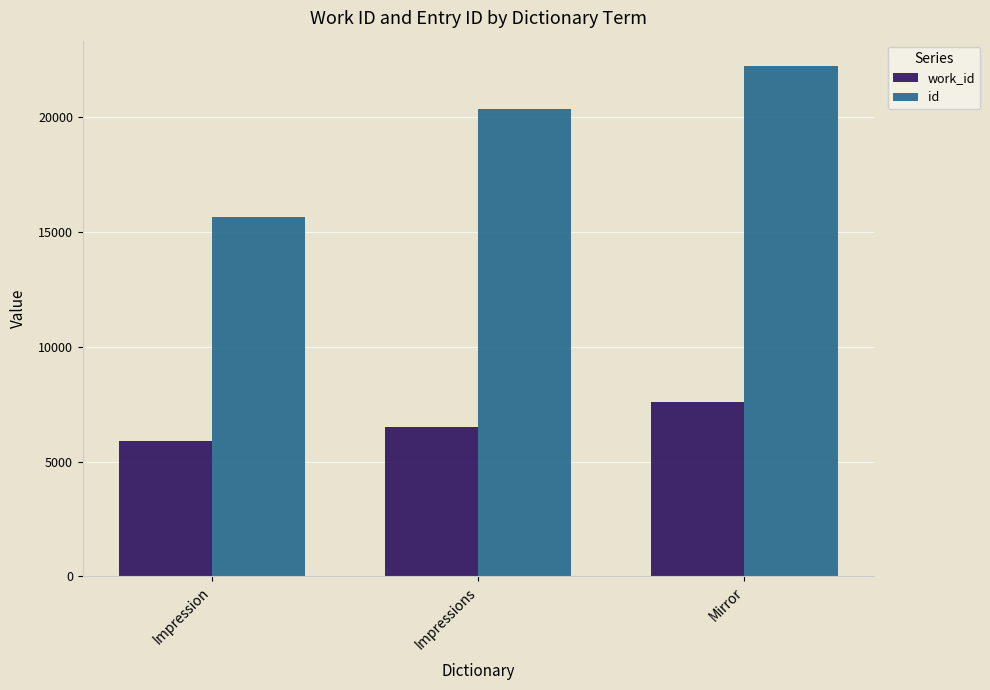

What is the label of the 3rd bar from the left?

Mirror